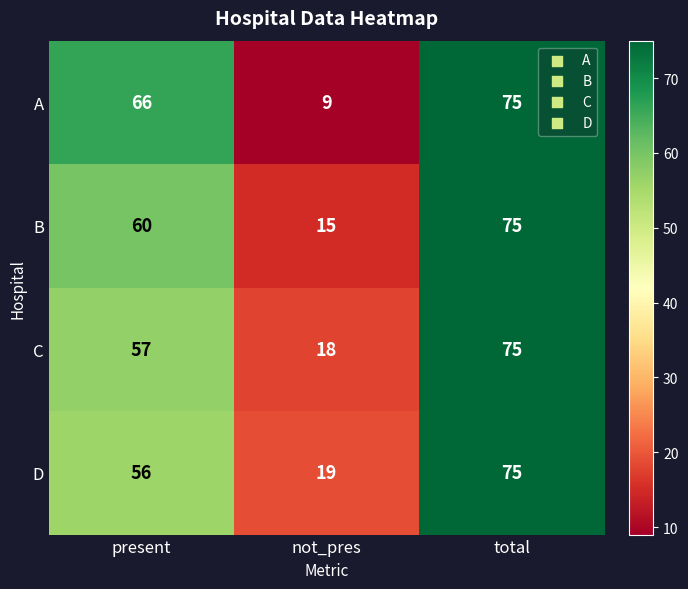

At which label does D reach its peak?

total